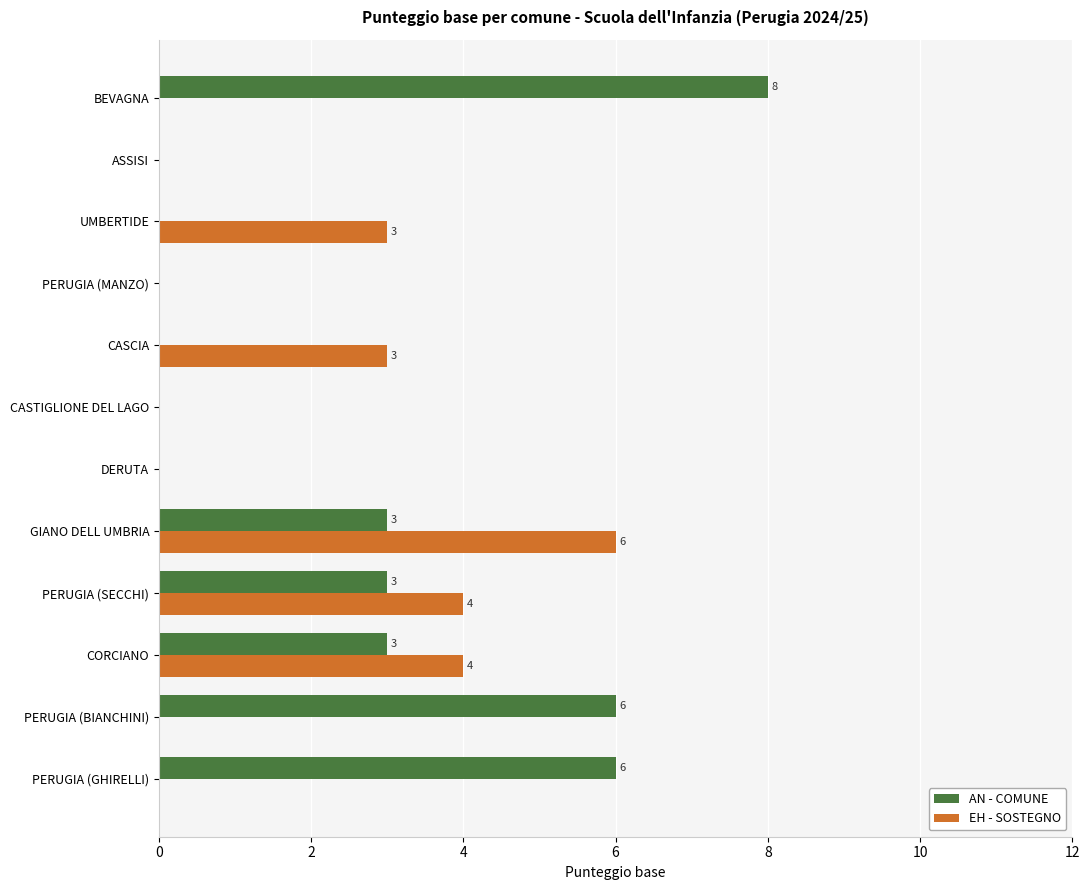

At which category is the sum across all series the highest?

GIANO DELL UMBRIA